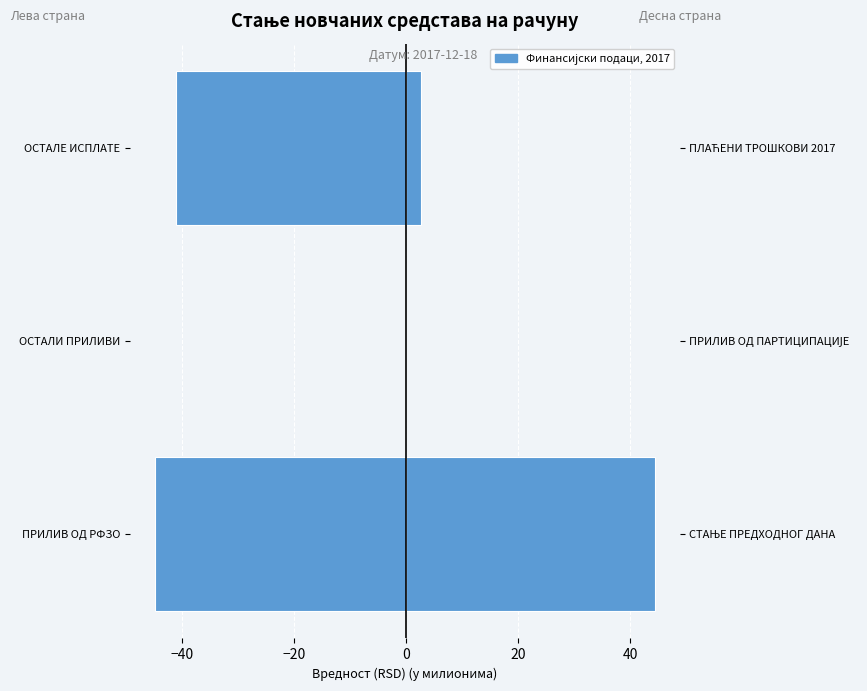

True or false: Десна страна has a value of -24.0 at ОСТАЛИ ПРИЛИВИ.

False